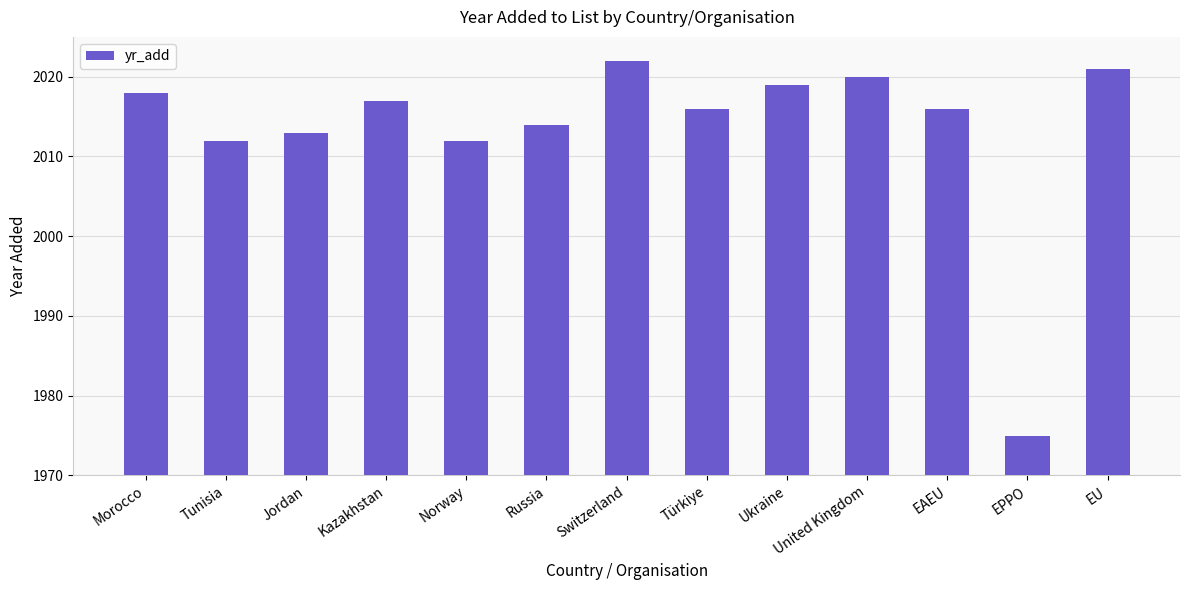

What is the smallest value displayed?

1975